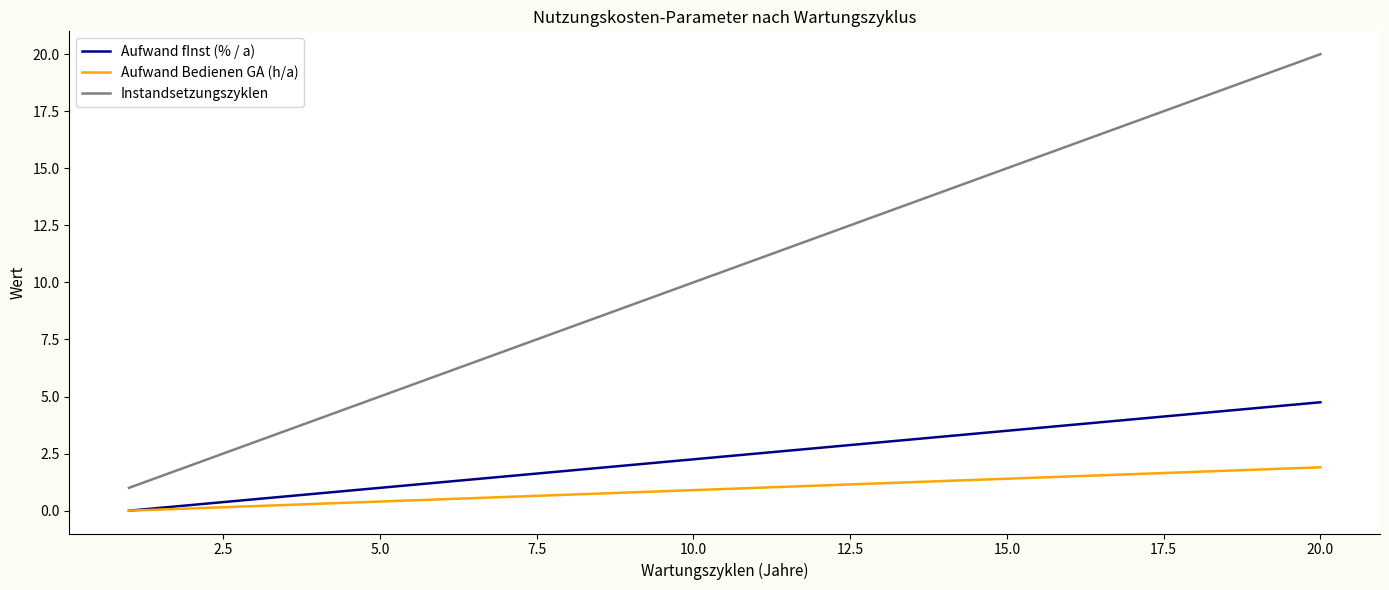

Which series has the largest total across all categories?

Instandsetzungszyklen